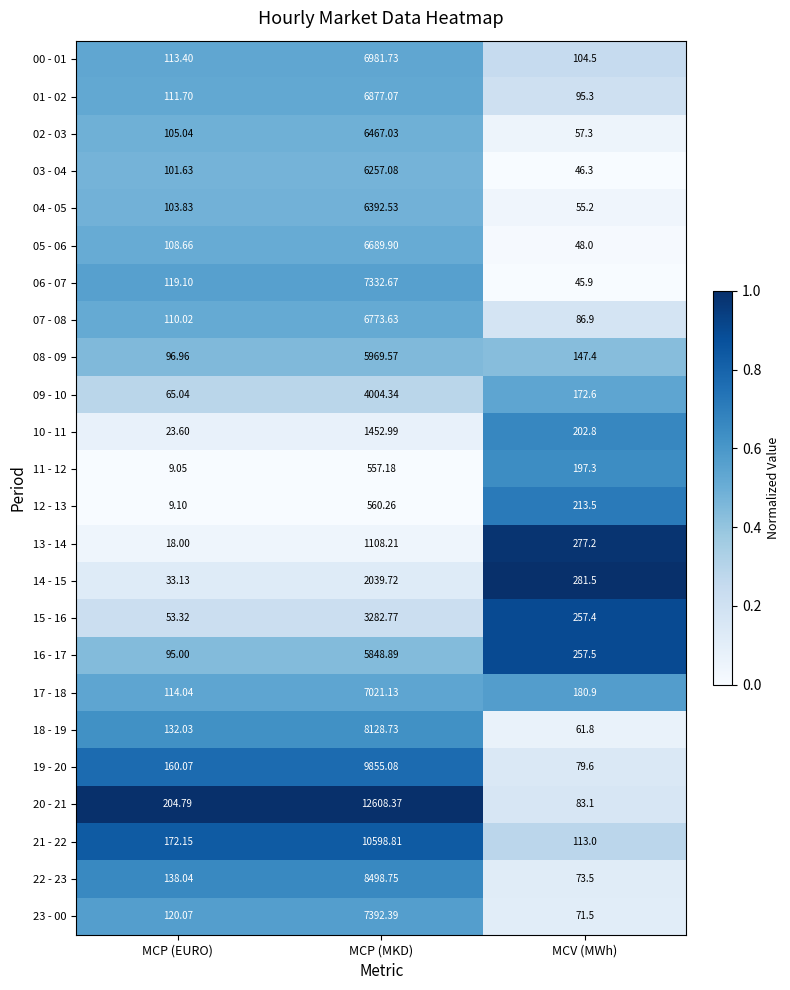

Where is 12 - 13 nearest to the value 284?

MCV (MWh)